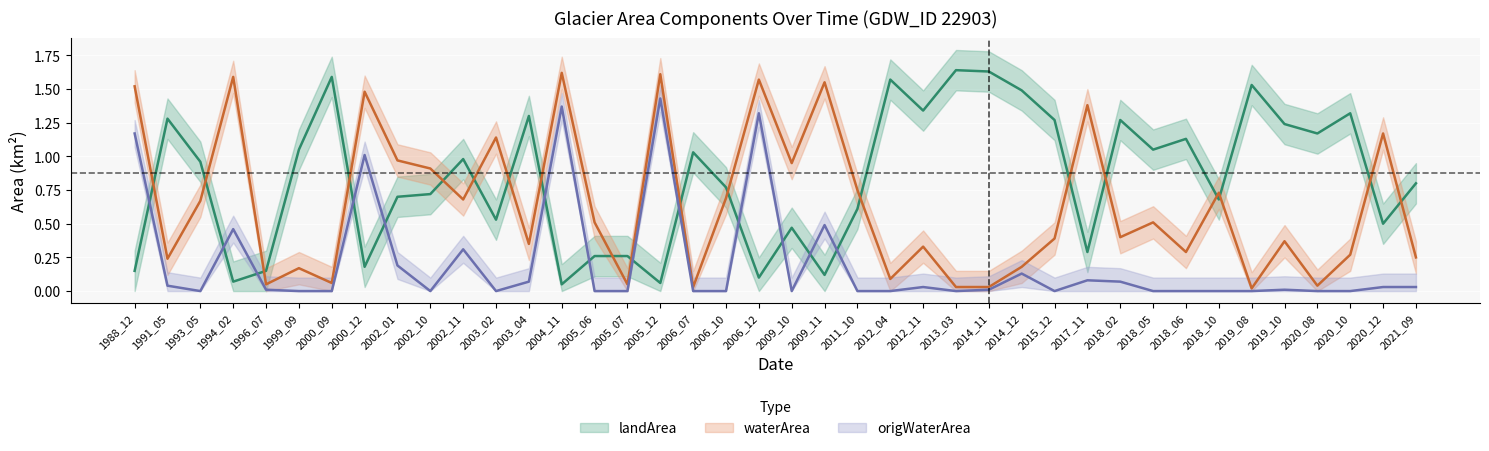

Reading left to right, extract all data points from this chart.

waterArea: 1988_12=1.5	1991_05=0.2	1993_05=0.7	1994_02=1.6	1996_07=0.1	1999_09=0.2	2000_09=0.1	2000_12=1.5	2002_01=1.0	2002_10=0.9	2002_11=0.7	2003_02=1.1	2003_04=0.3	2004_11=1.6	2005_06=0.5	2005_07=0.1	2005_12=1.6	2006_07=0.0	2006_10=0.7	2006_12=1.6	2009_10=0.9	2009_11=1.6	2011_10=0.8	2012_04=0.1	2012_11=0.3	2013_03=0.0	2014_11=0.0	2014_12=0.2	2015_12=0.4	2017_11=1.4	2018_02=0.4	2018_05=0.5	2018_06=0.3	2018_10=0.7	2019_08=0.0	2019_10=0.4	2020_08=0.0	2020_10=0.3	2020_12=1.2	2021_09=0.2
landArea: 1988_12=0.1	1991_05=1.3	1993_05=1.0	1994_02=0.1	1996_07=0.1	1999_09=1.1	2000_09=1.6	2000_12=0.2	2002_01=0.7	2002_10=0.7	2002_11=1.0	2003_02=0.5	2003_04=1.3	2004_11=0.1	2005_06=0.3	2005_07=0.3	2005_12=0.1	2006_07=1.0	2006_10=0.8	2006_12=0.1	2009_10=0.5	2009_11=0.1	2011_10=0.6	2012_04=1.6	2012_11=1.3	2013_03=1.6	2014_11=1.6	2014_12=1.5	2015_12=1.3	2017_11=0.3	2018_02=1.3	2018_05=1.1	2018_06=1.1	2018_10=0.7	2019_08=1.5	2019_10=1.2	2020_08=1.2	2020_10=1.3	2020_12=0.5	2021_09=0.8
origWaterArea: 1988_12=1.2	1991_05=0.0	1993_05=0.0	1994_02=0.5	1996_07=0.0	1999_09=0.0	2000_09=0.0	2000_12=1.0	2002_01=0.2	2002_10=0.0	2002_11=0.3	2003_02=0.0	2003_04=0.1	2004_11=1.4	2005_06=0.0	2005_07=0.0	2005_12=1.4	2006_07=0.0	2006_10=0.0	2006_12=1.3	2009_10=0.0	2009_11=0.5	2011_10=0.0	2012_04=0.0	2012_11=0.0	2013_03=0.0	2014_11=0.0	2014_12=0.1	2015_12=0.0	2017_11=0.1	2018_02=0.1	2018_05=0.0	2018_06=0.0	2018_10=0.0	2019_08=0.0	2019_10=0.0	2020_08=0.0	2020_10=0.0	2020_12=0.0	2021_09=0.0